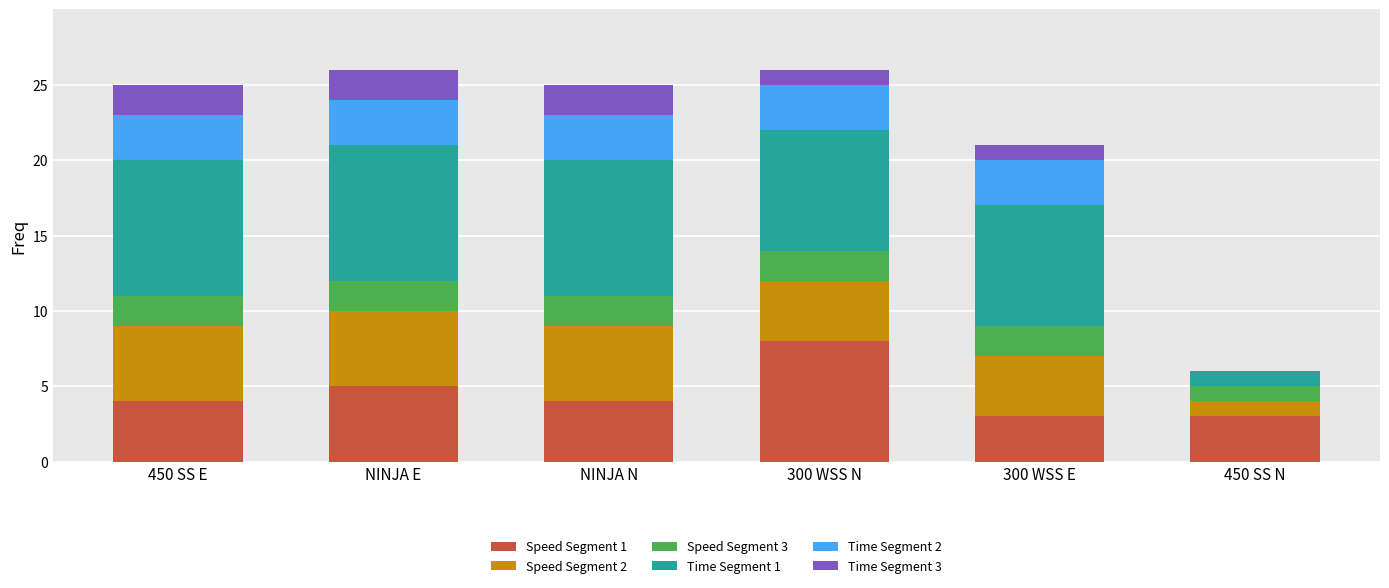

Does the chart contain stacked bars?

Yes